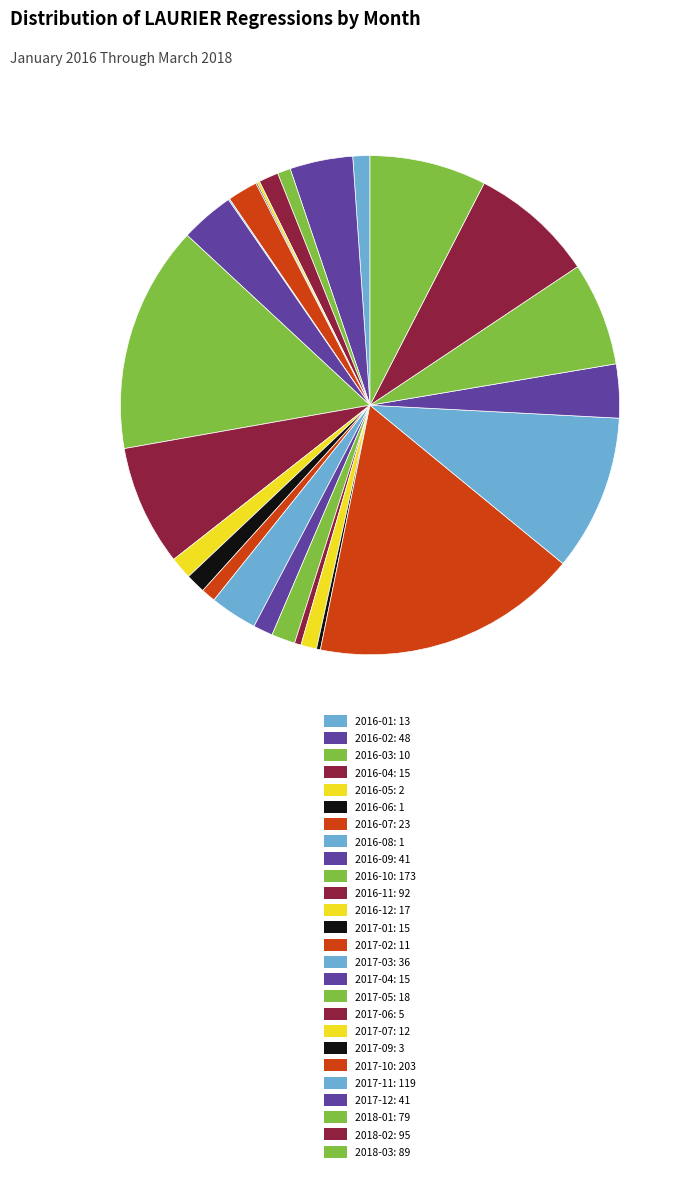

Does any single category account for the majority?

No